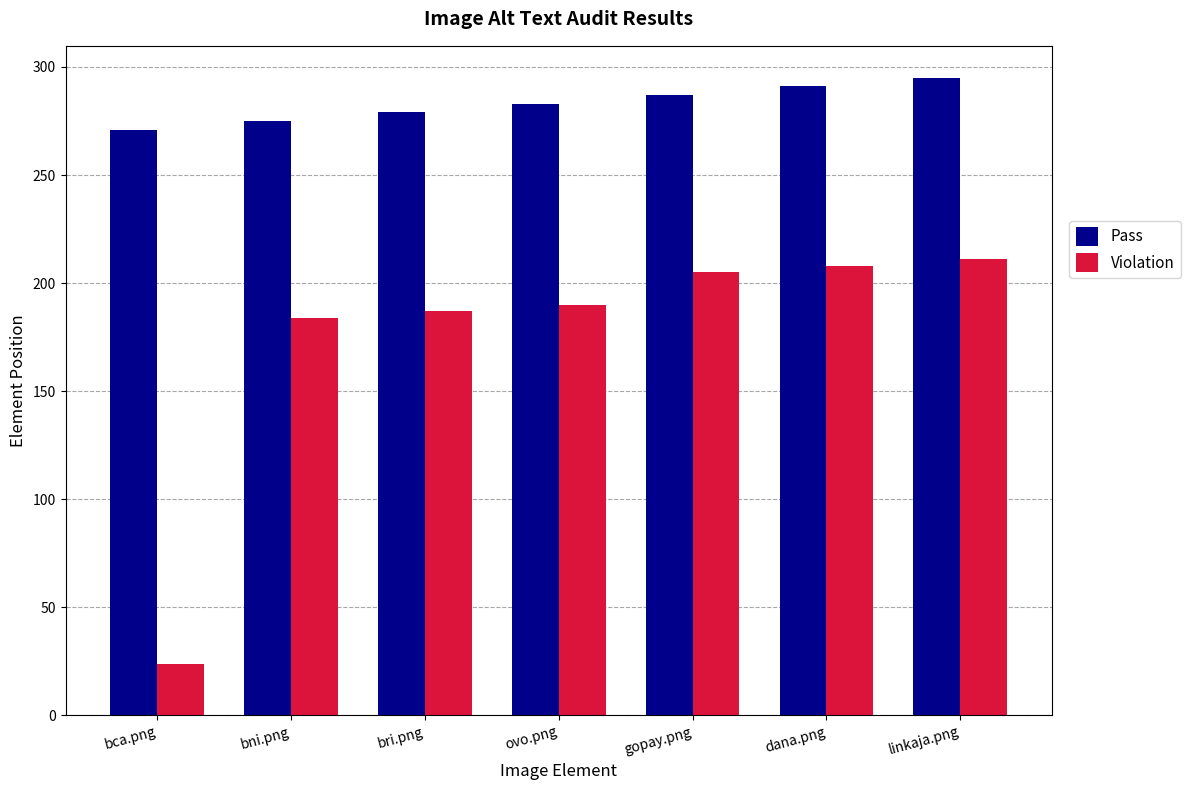

What is the approximate value of Pass at bca.png?

271